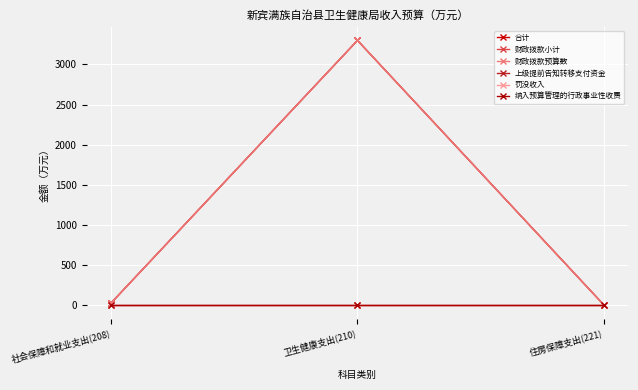

List the series in order of their peak value, lowest first.

上级提前告知转移支付资金, 罚没收入, 纳入预算管理的行政事业性收费, 合计, 财政拨款小计, 财政拨款预算数